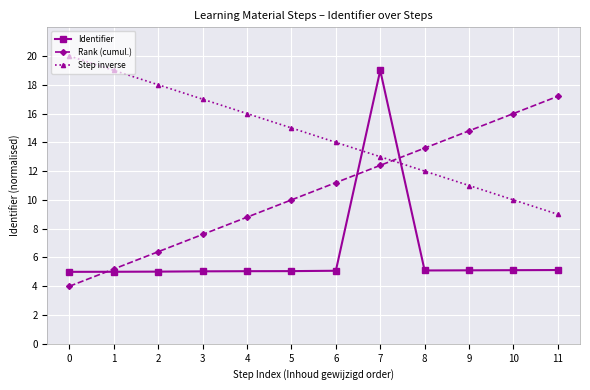

The Rank (cumul.) series shows 15.9 at 5. True or false?

False